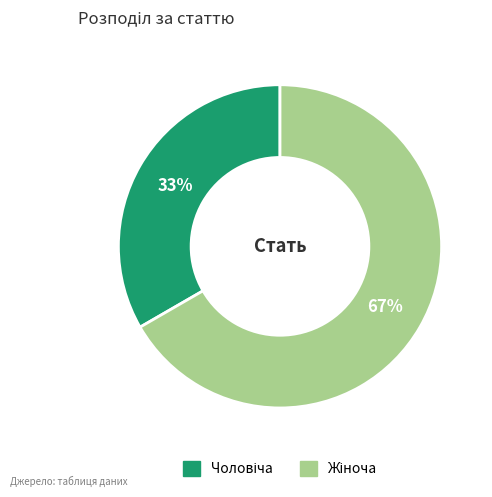

Does any single category account for the majority?

Yes